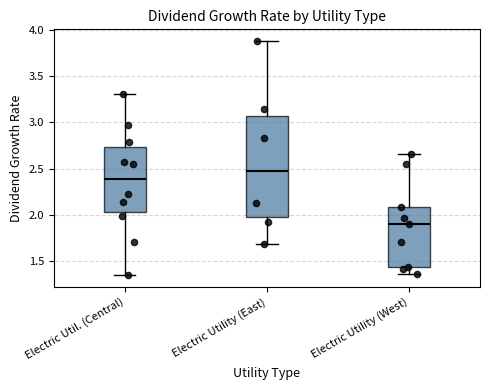

Where does the upper whisker of the box for Electric Utility (West) end on the y-axis? The values are not printed on the chart, so give them approximately, as read against the axis.

2.65